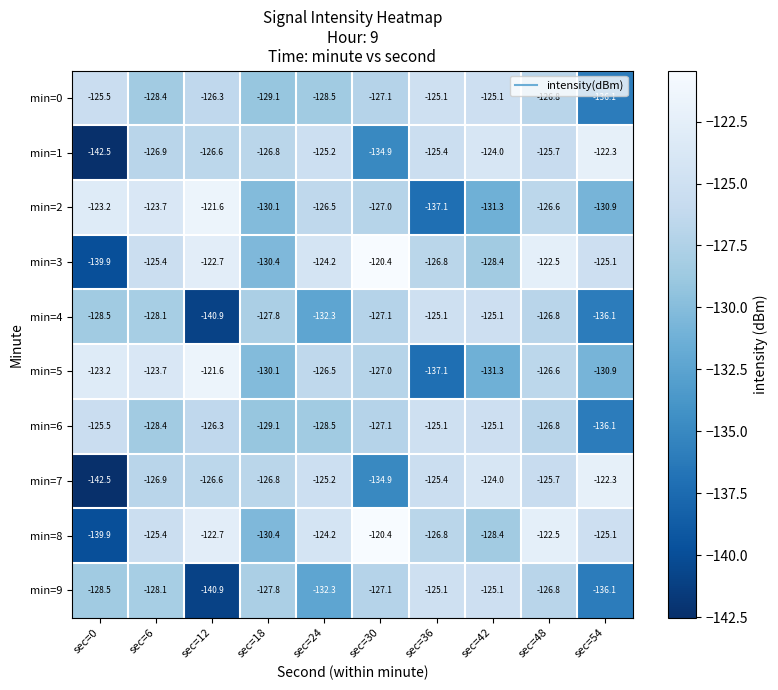

True or false: min=6 has a value of -75.7 at sec=12.

False